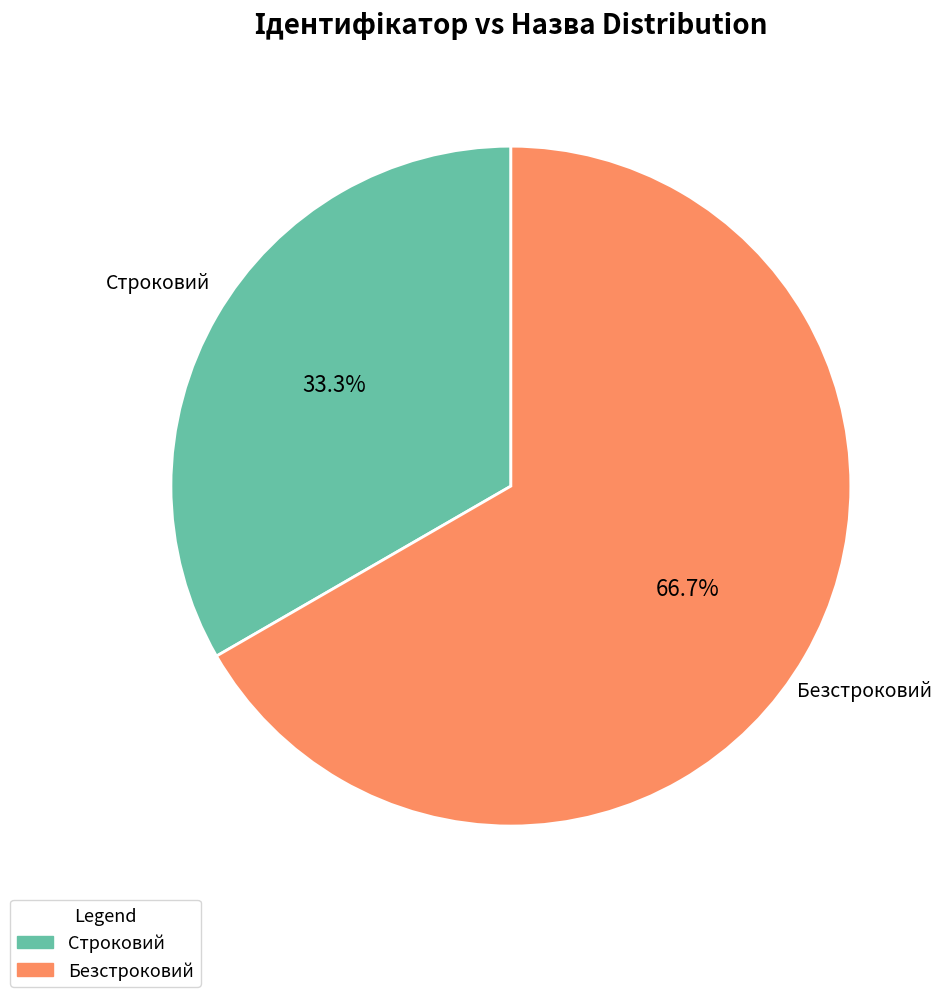

To the nearest percent, what is the average slice percentage?

50%